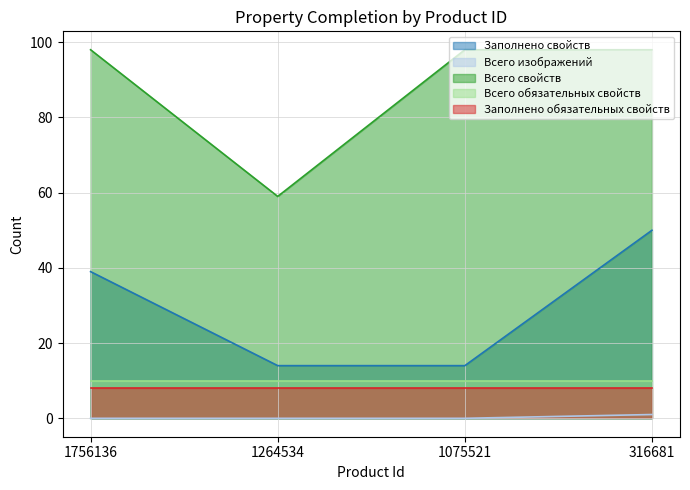

How many distinct data groups are displayed?

5